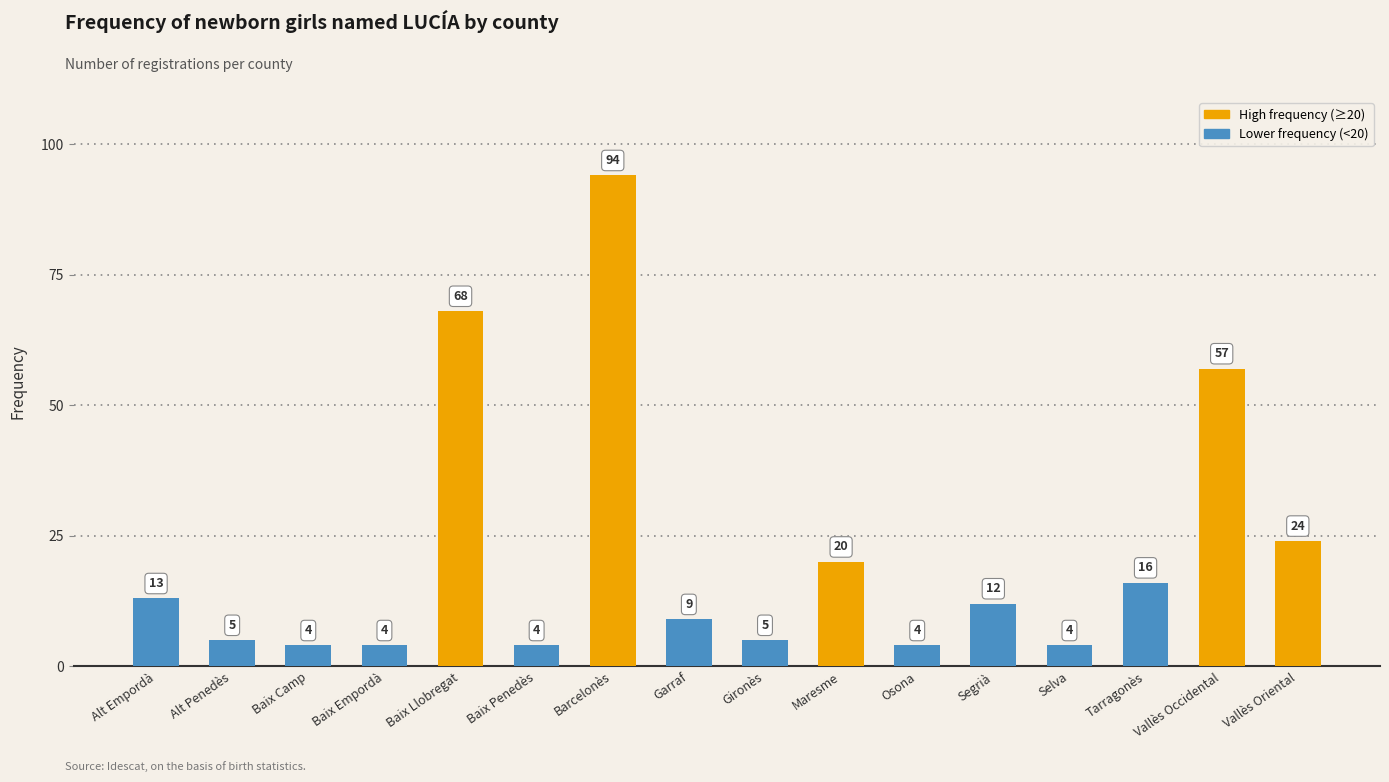

Which label corresponds to the largest value in the chart?

Barcelonès